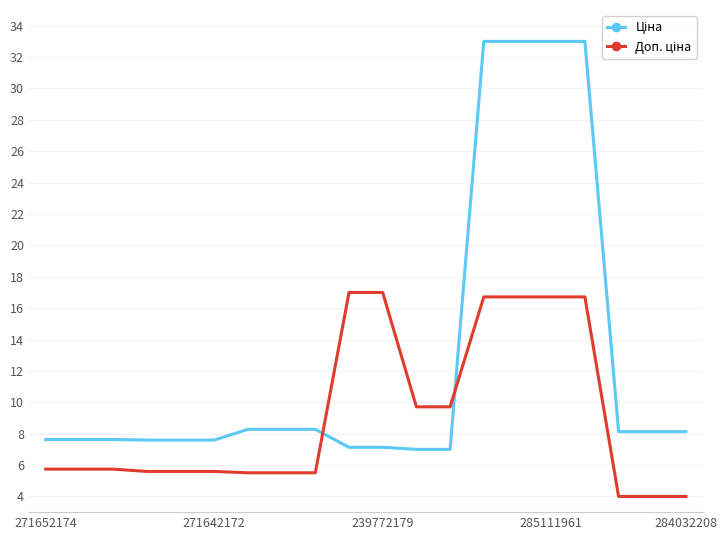

Which series has the largest range (max minus min)?

Ціна